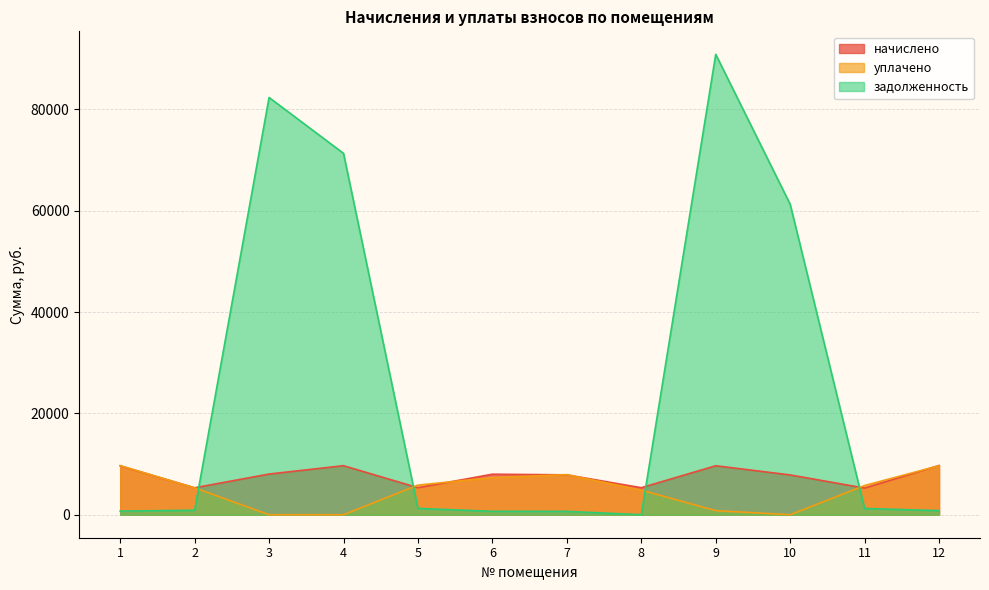

What are all the series names shown in the legend?

начислено, уплачено, задолженность